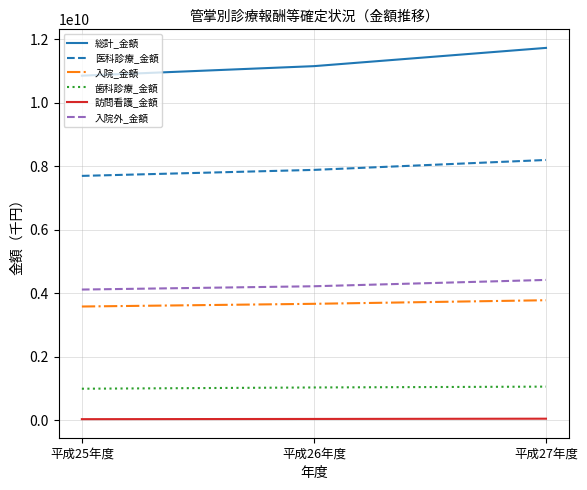

The value of 訪問看護_金額 at 平成27年度 is 46800147.1. True or false?

True